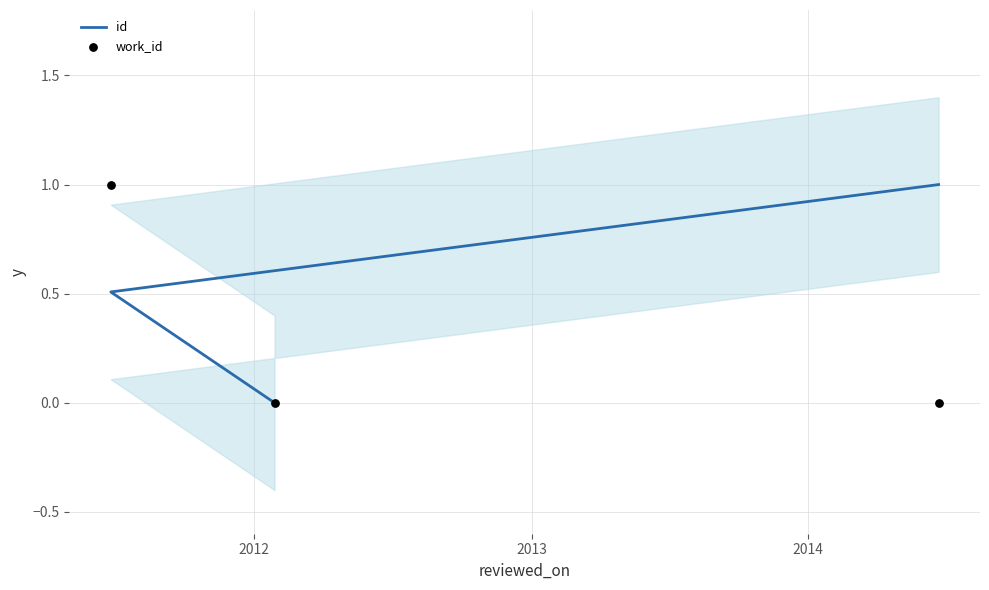

Which series contains the lowest Y value?

id